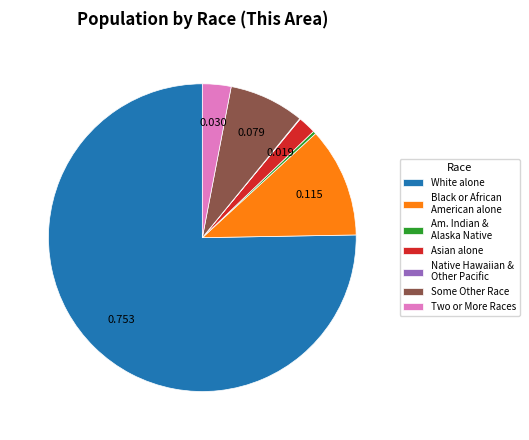

Does any single category account for the majority?

Yes